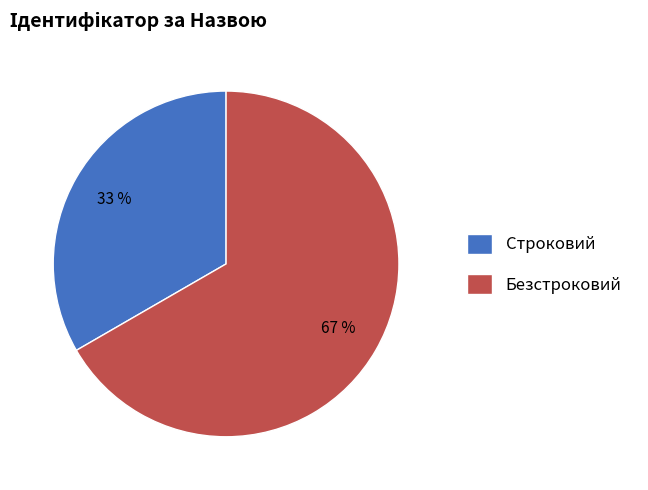

To the nearest percent, what percentage of the pie is Строковий?

33%